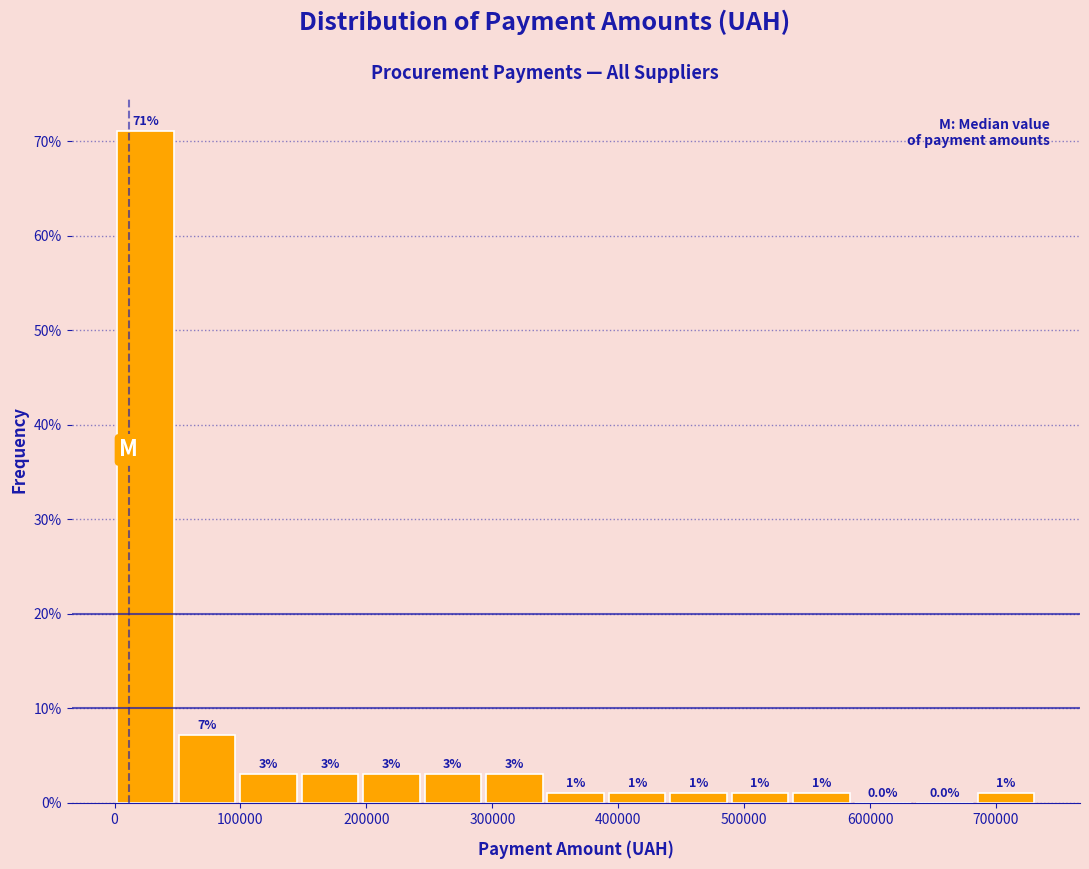

Over which range of the x-axis is the bar tallest?

0 to 50000